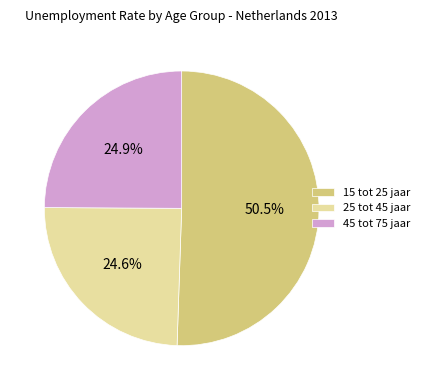

To the nearest percent, what portion does 25 tot 45 jaar represent?

25%